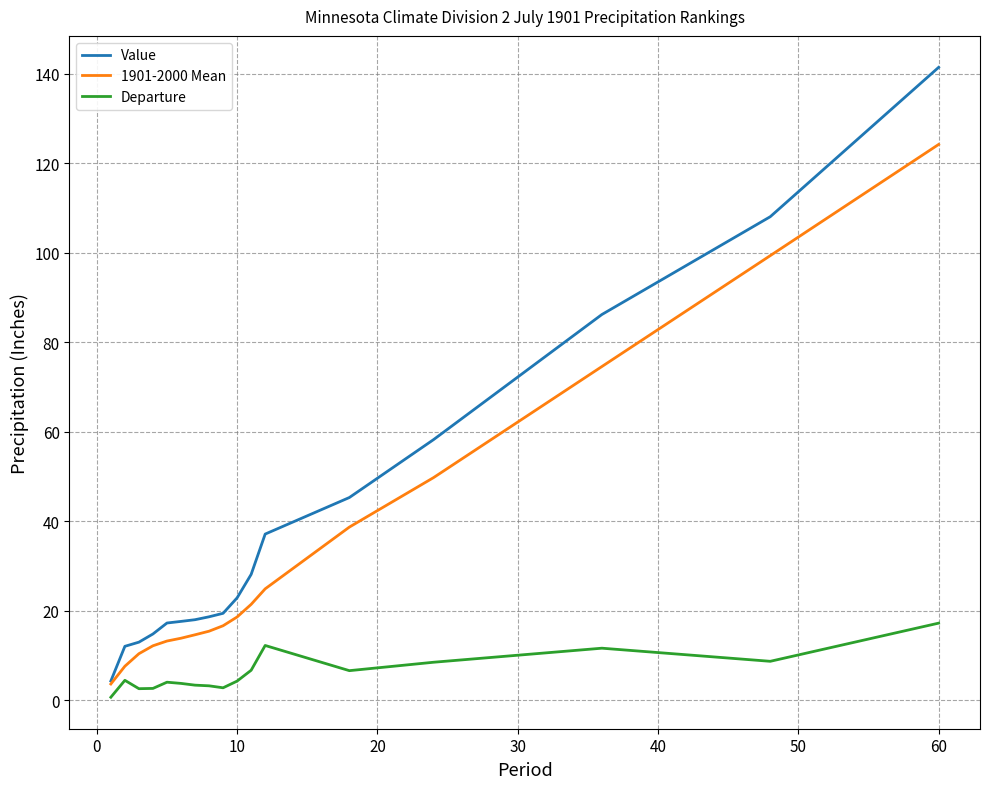

Which series has the widest spread of values?

Value